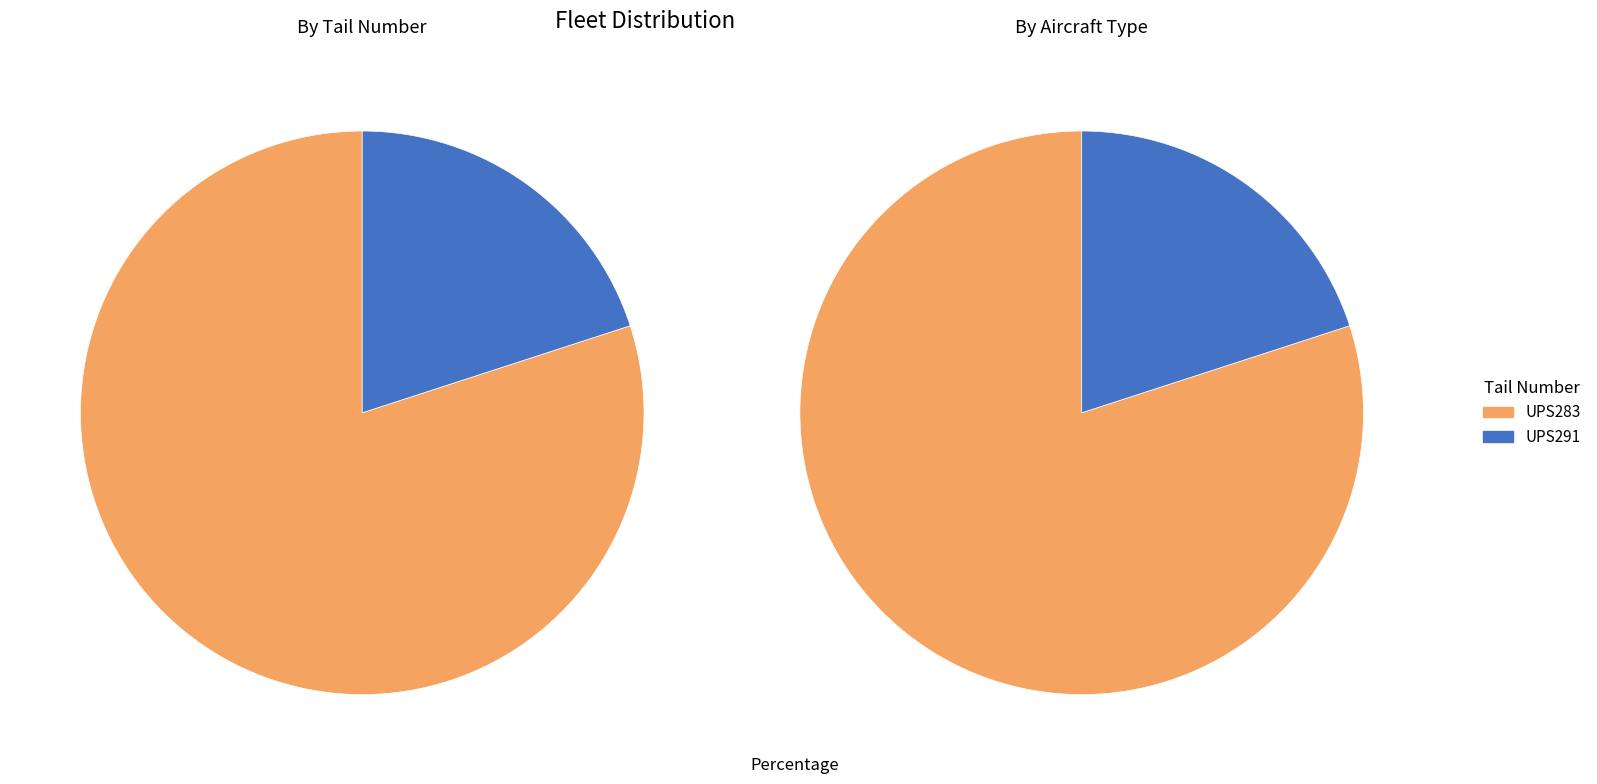

Do UPS283 and UPS291 together represent more than half of the pie?

Yes